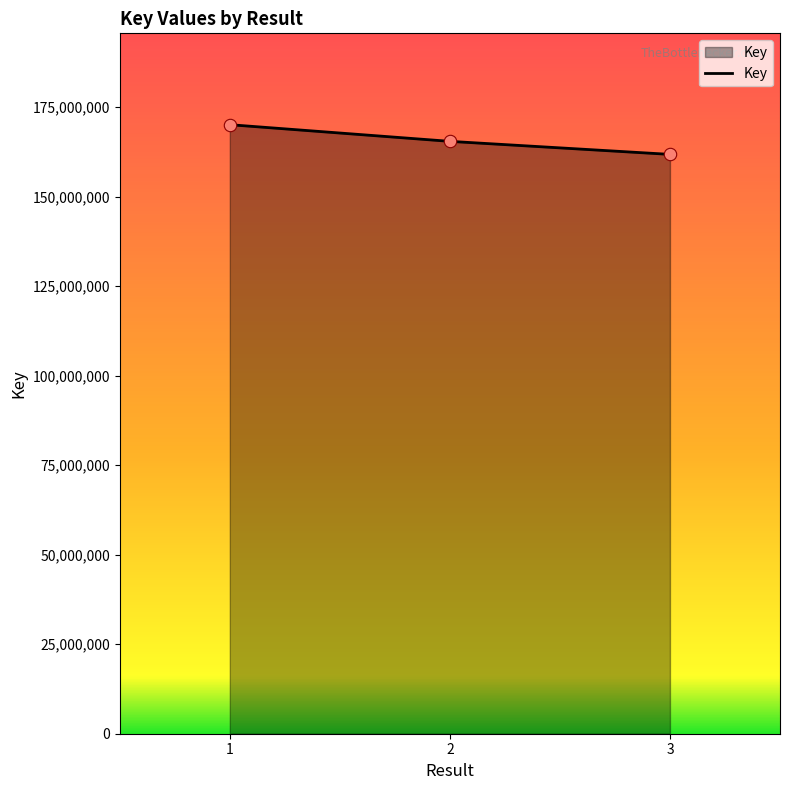

What is the change in value from 1 to 2?

-4654147